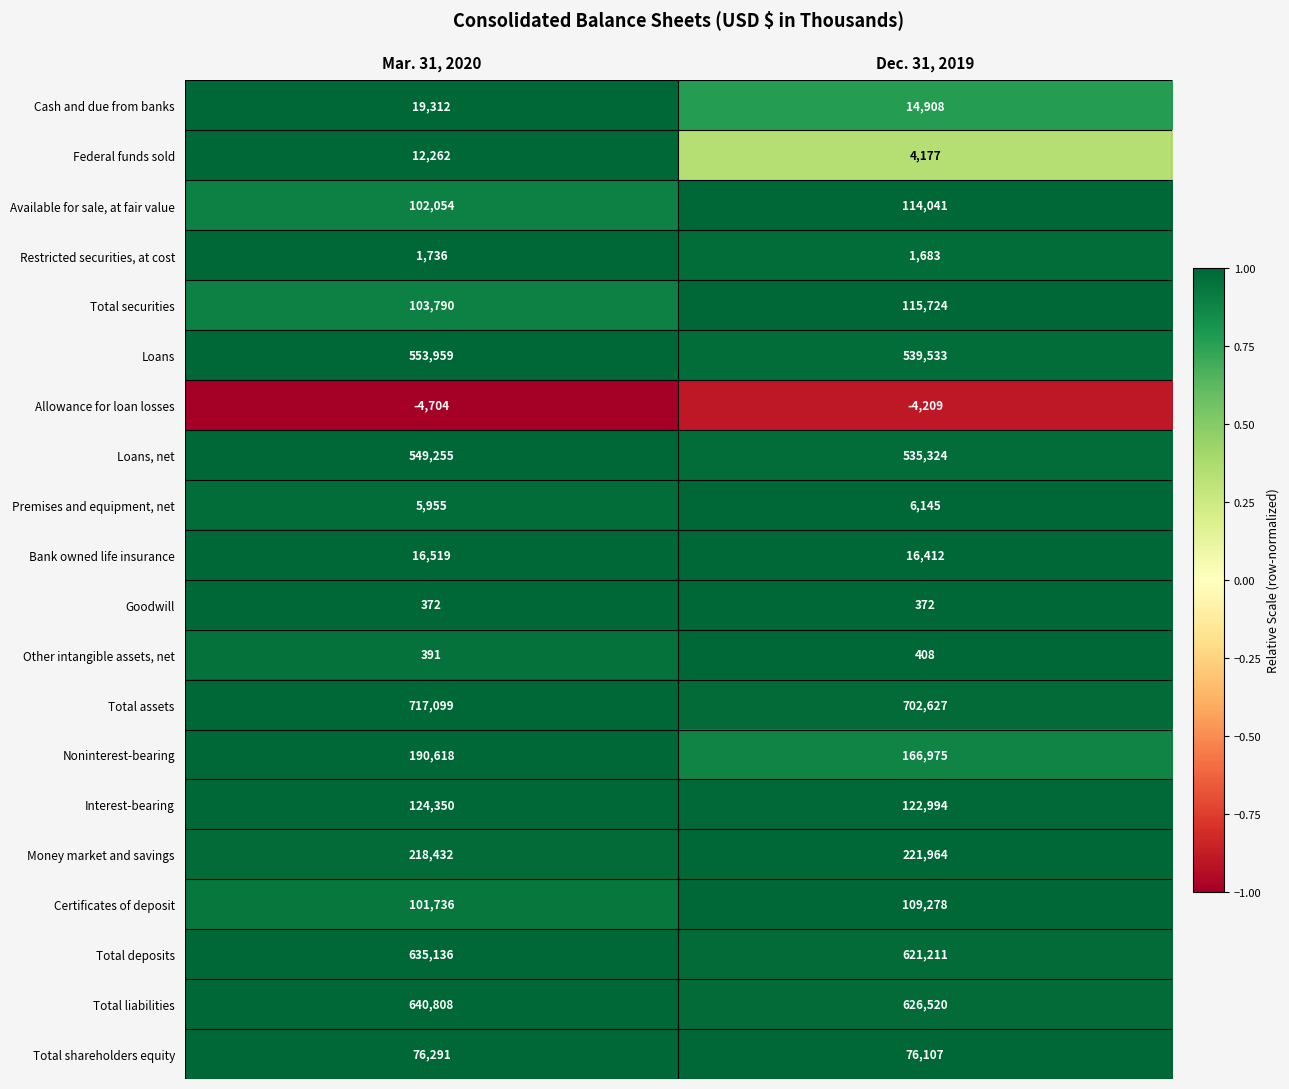

How many distinct data groups are displayed?

20